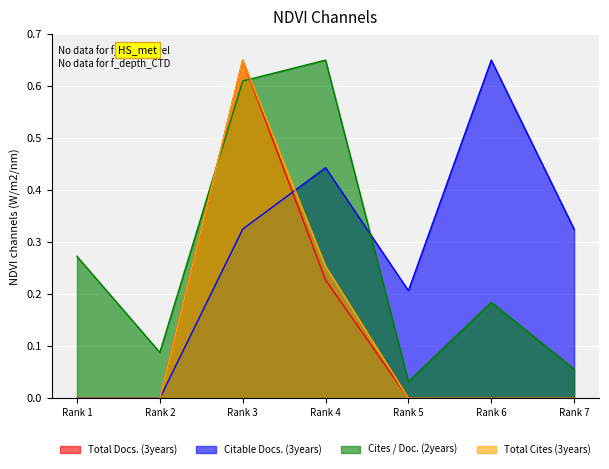

What is the difference between the maximum and minimum values in the Cites / Doc. (2years) series?

0.6